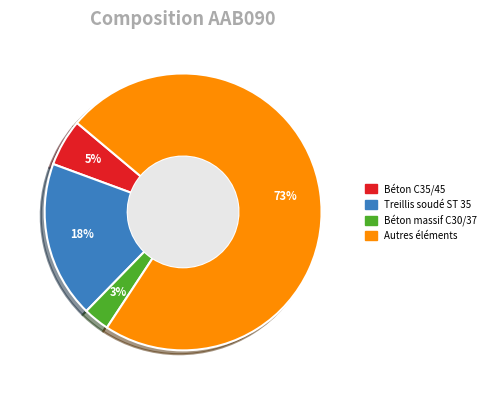

Which slice is the smallest?

Béton massif C30/37